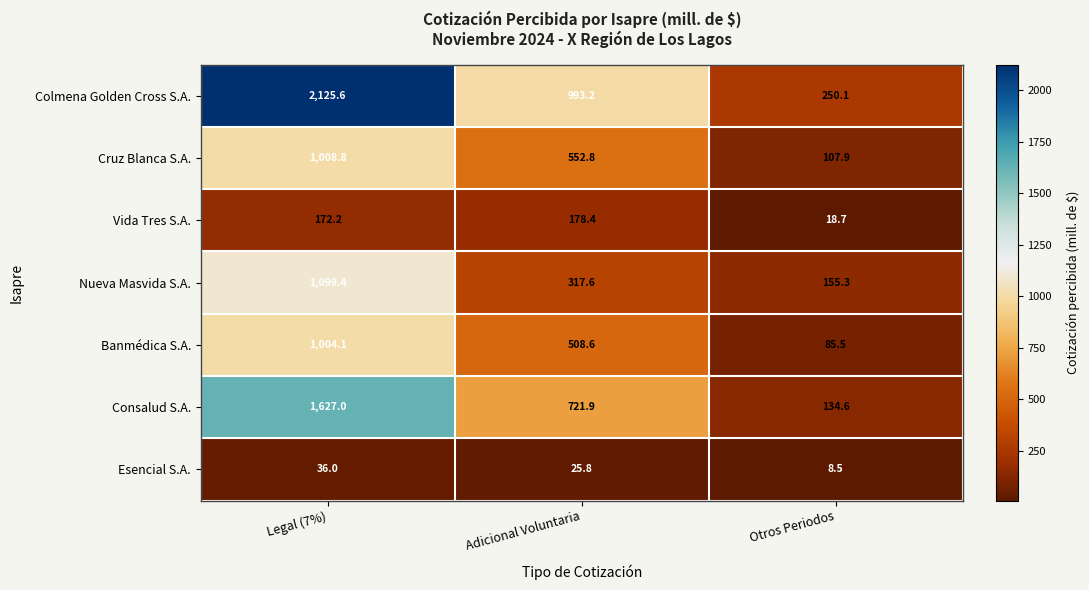

Which series changed the most between Adicional Voluntaria and Otros Periodos?

Colmena Golden Cross S.A.